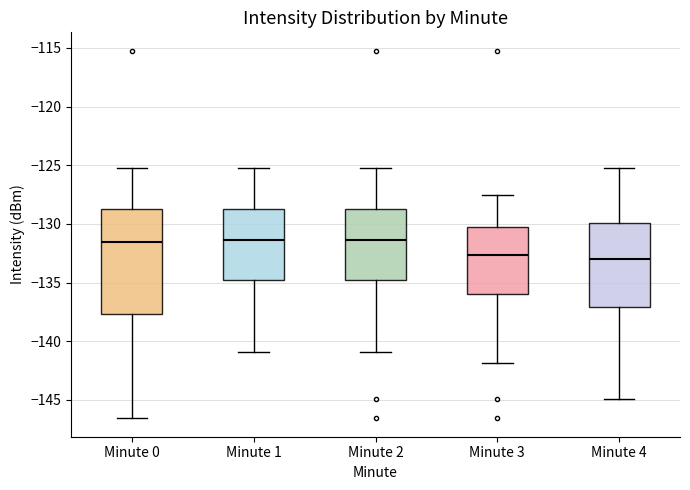

Where does the upper whisker of the box for Minute 0 end on the y-axis? The values are not printed on the chart, so give them approximately, as read against the axis.

-125.0